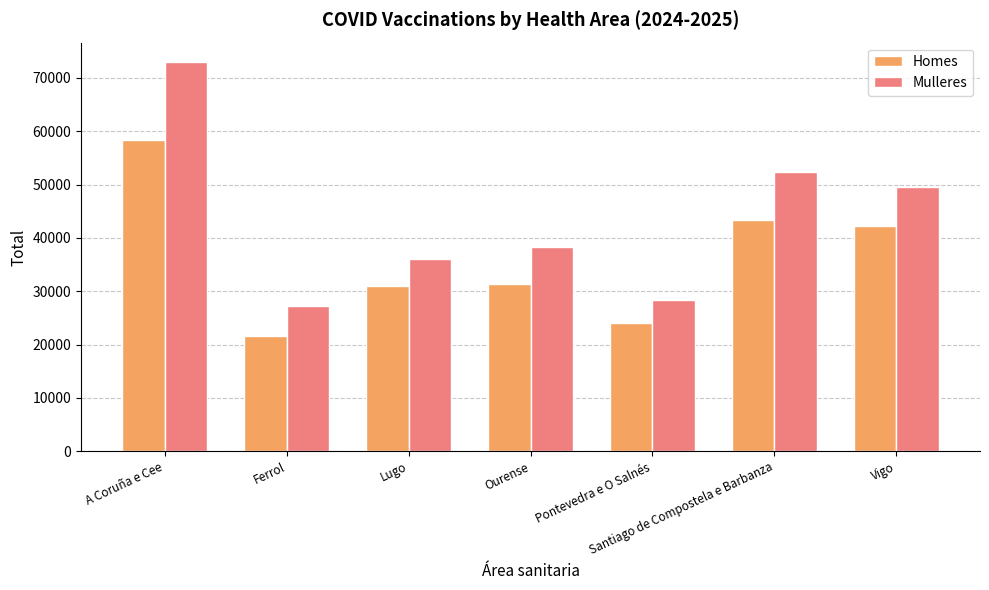

What is the difference between the Mulleres values at A Coruña e Cee and Lugo?

36915